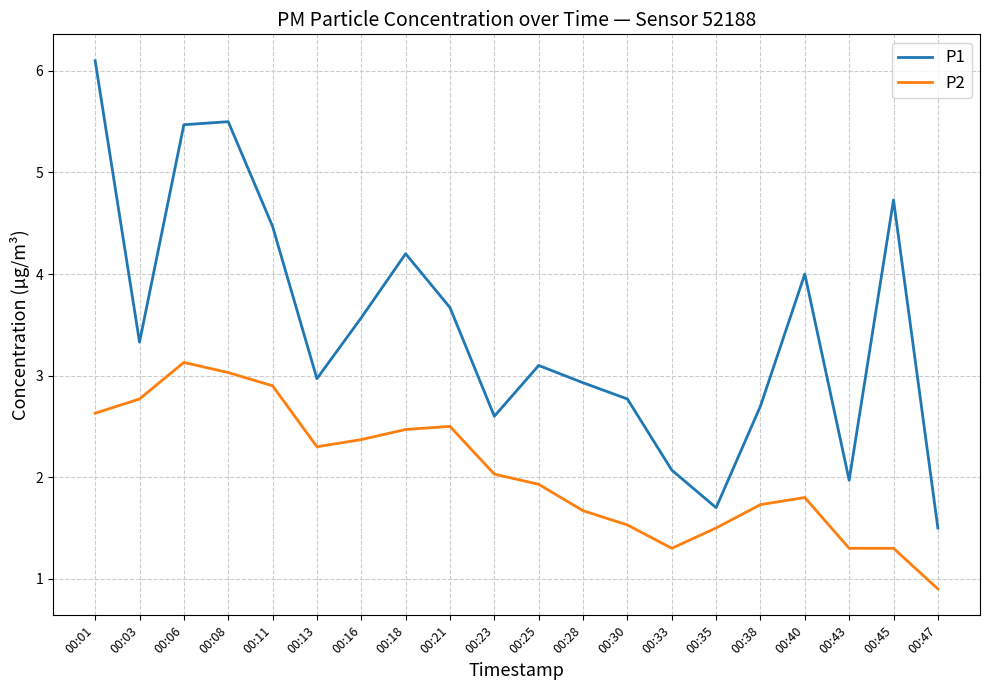

Which label corresponds to the smallest value in the chart?

00:47